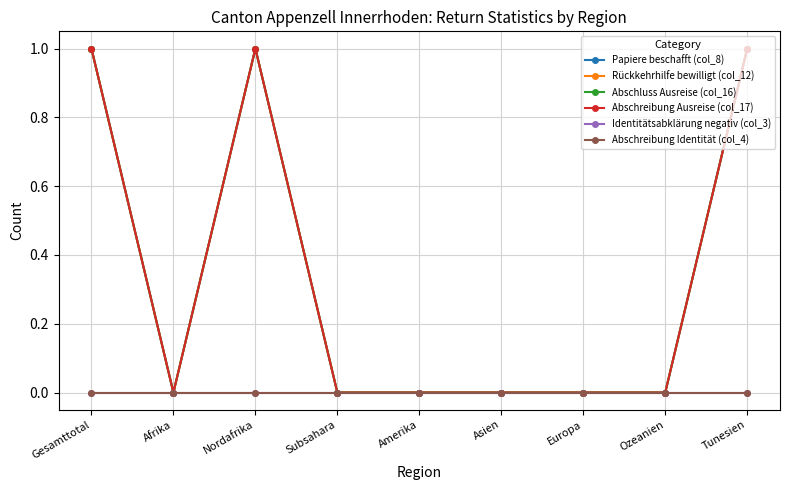

Does the chart have visible grid lines?

Yes